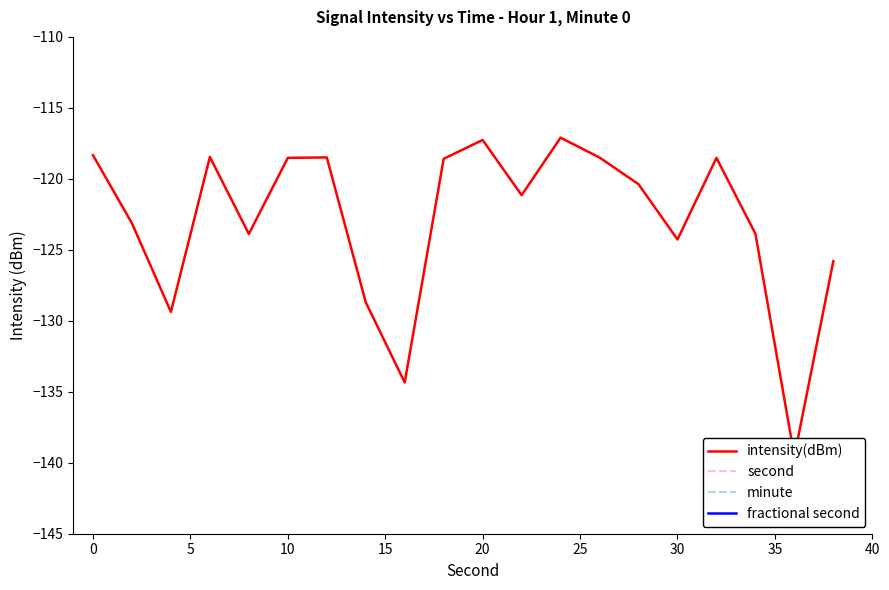

What is the average value of the intensity(dBm) series?

-122.9